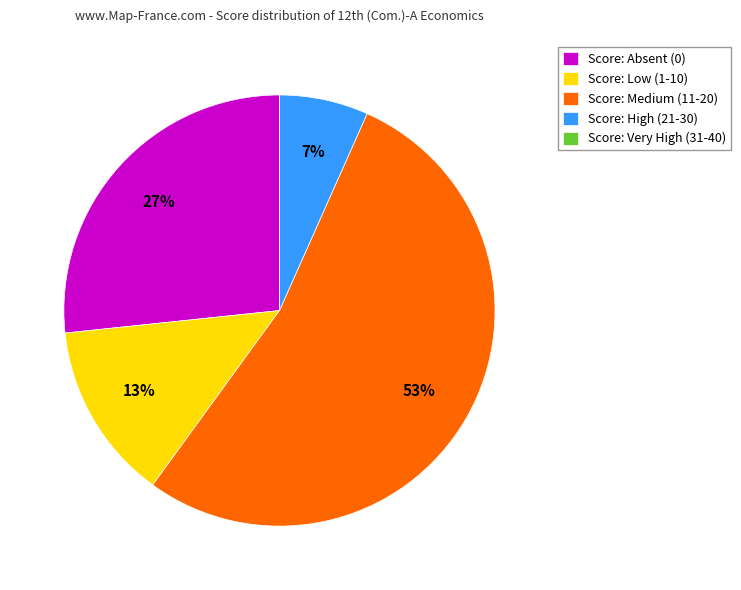

Is there any slice that represents more than half of the pie?

Yes